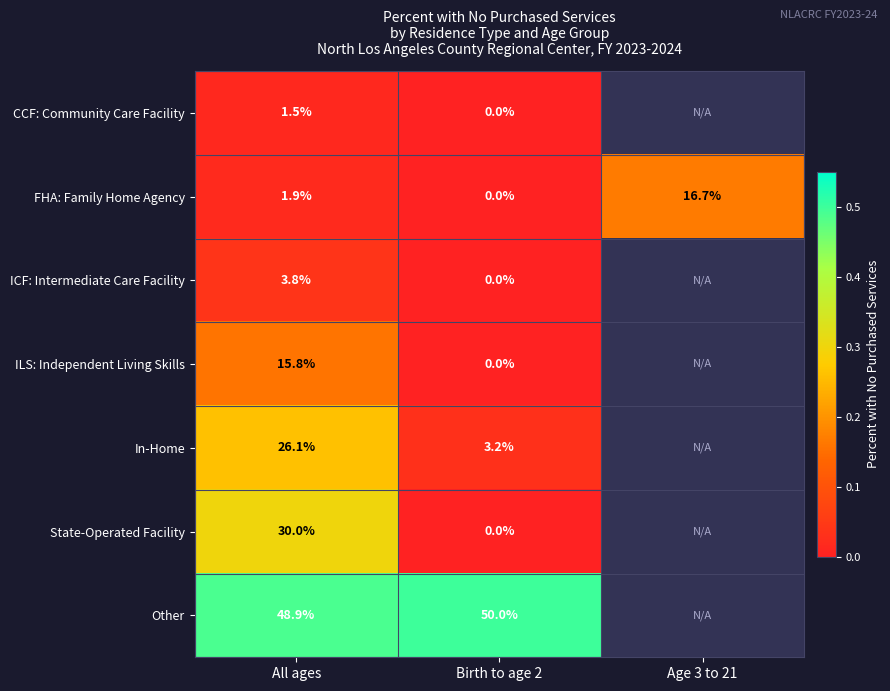

At which label does FHA: Family Home Agency first exceed 1?

All ages